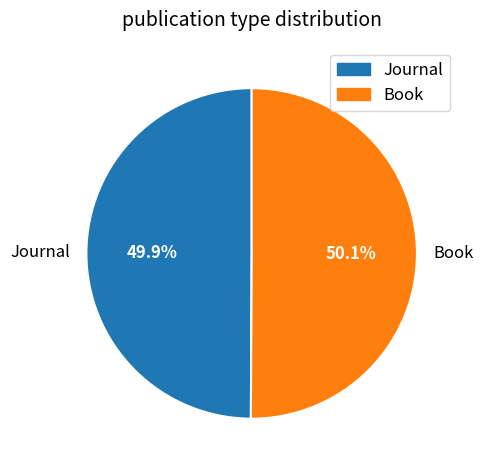

The Journal slice represents 50% of the pie. True or false?

True